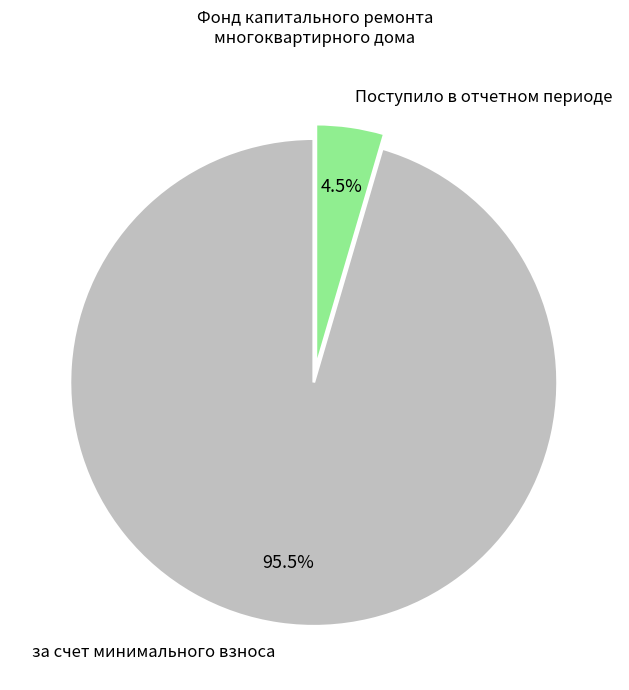

Is there a majority slice in this chart?

Yes